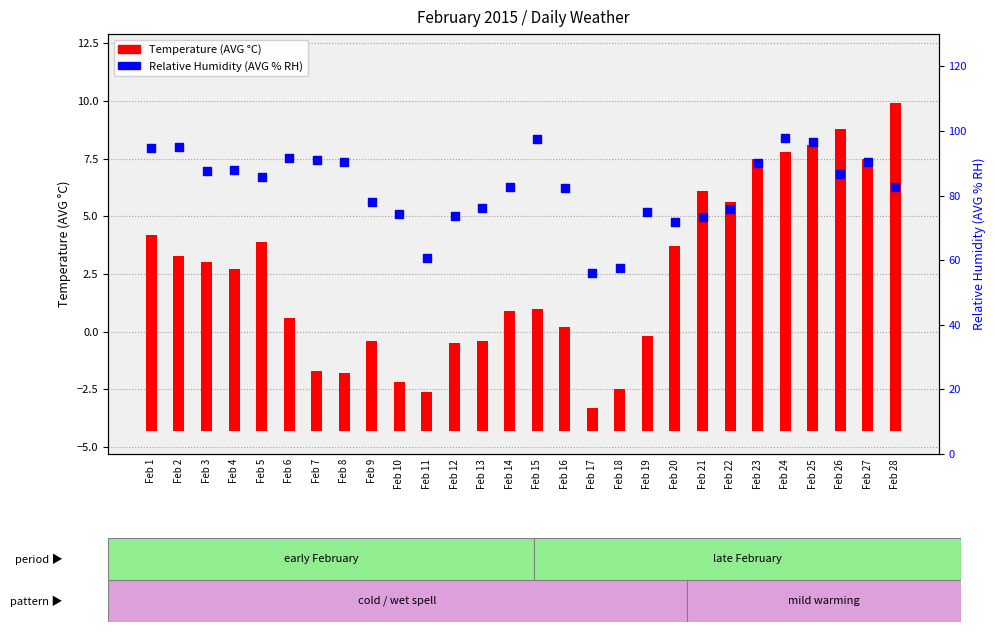

Which series reaches the maximum Y coordinate?

Relative Humidity (AVG % RH)